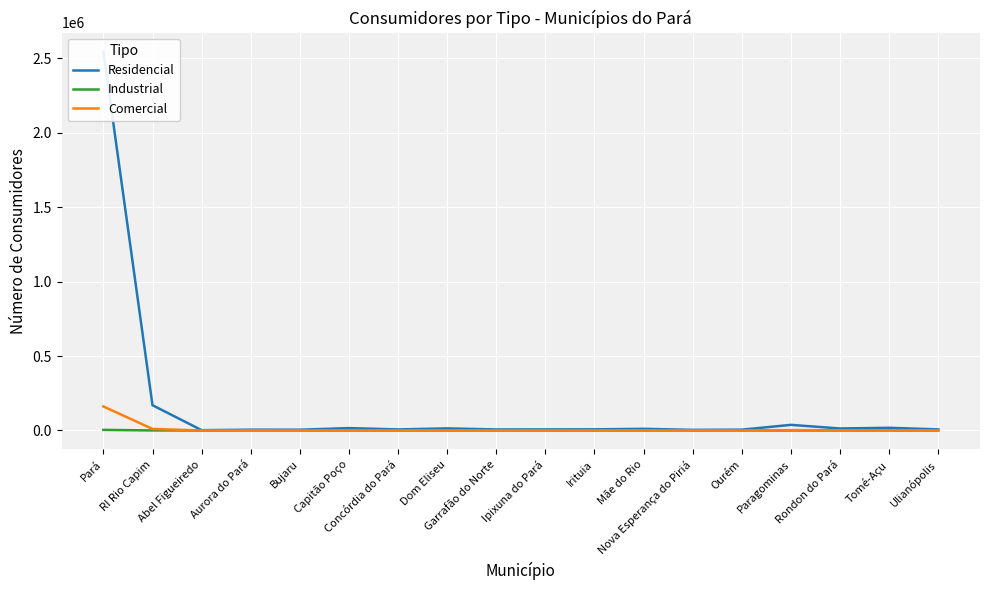

The Industrial series shows 95 at Tomé-Açu. True or false?

False